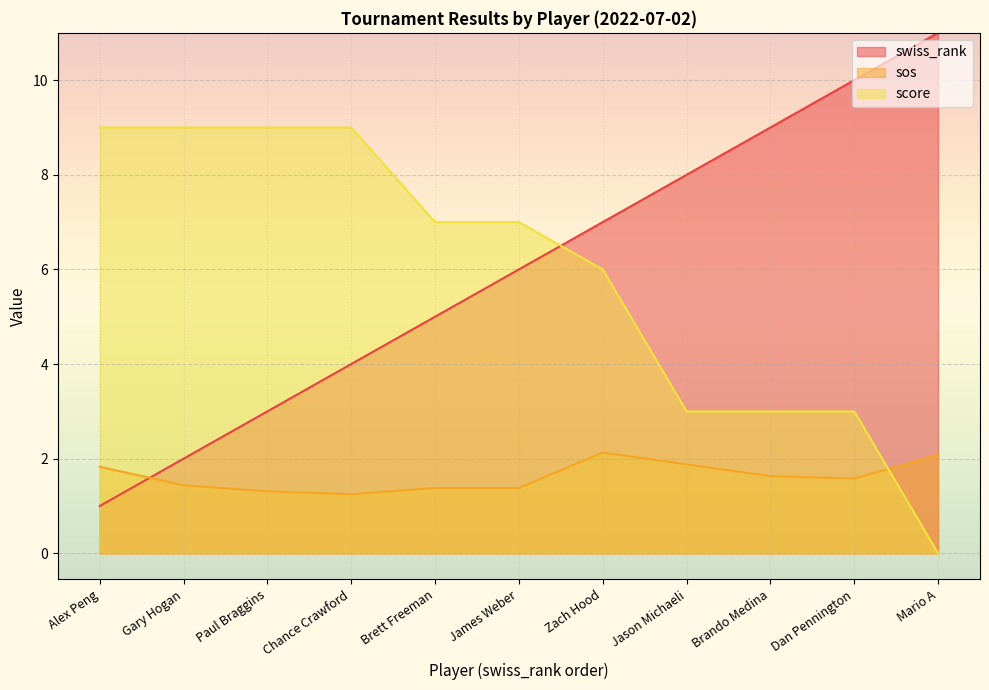

Is it true that sos equals 2.3 at Brett Freeman?

False